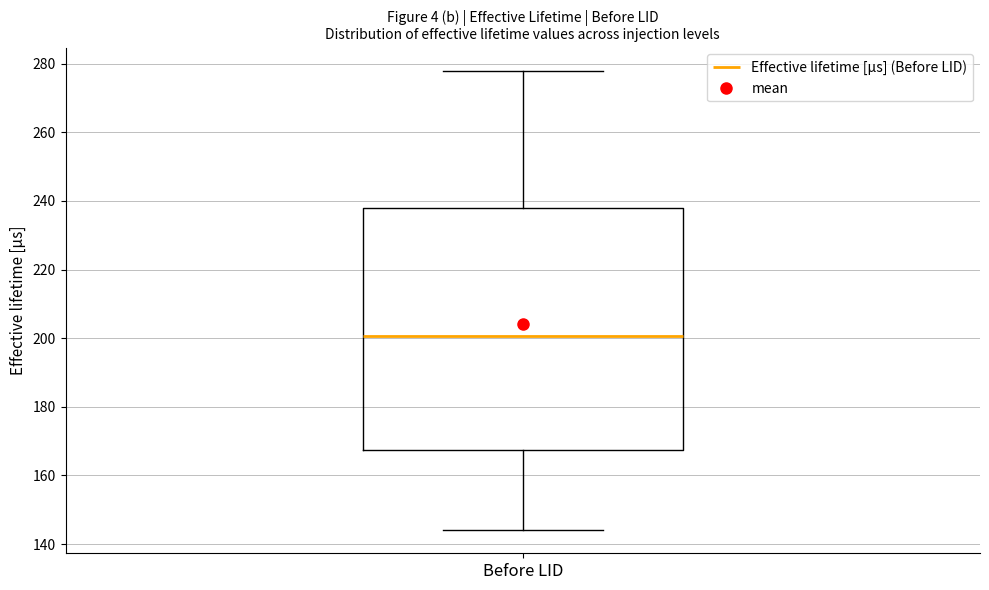

Transcribe this box plot: give where the median line is, the range the box spans, and where the two whiskers end, as read against the y-axis. The values are not printed on the chart, so give them approximately, as read against the axis.

median 200, box 168 to 238, whiskers 144 to 278